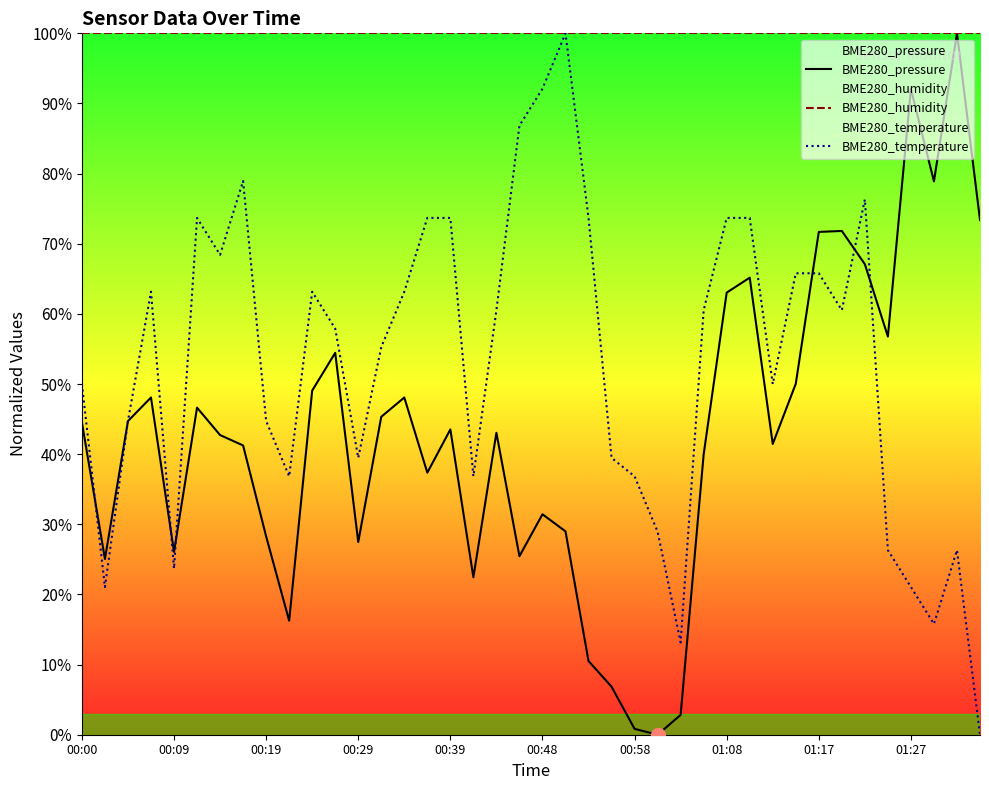

What is the total value across all series at 00:29?

167.0